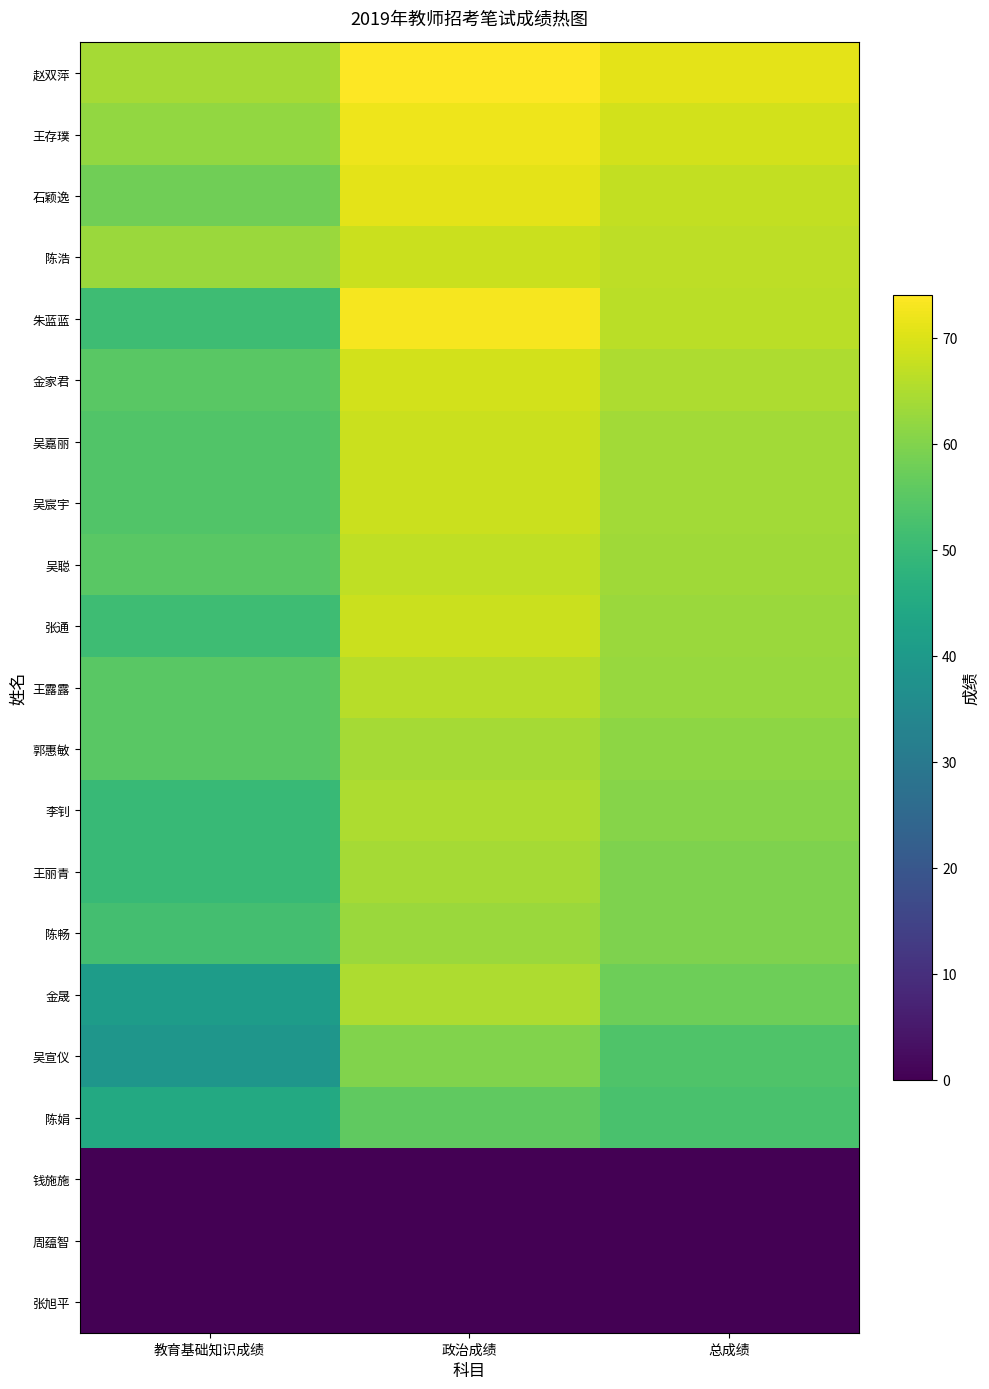

What is the greatest value displayed?

74.0